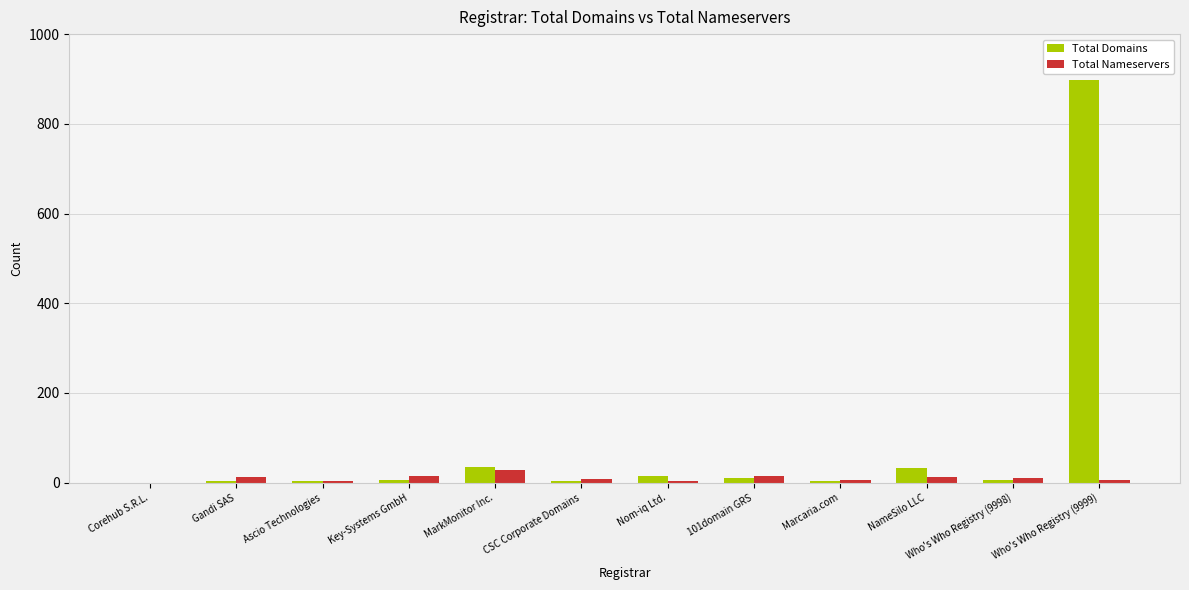

What is the maximum value shown in the chart?

898